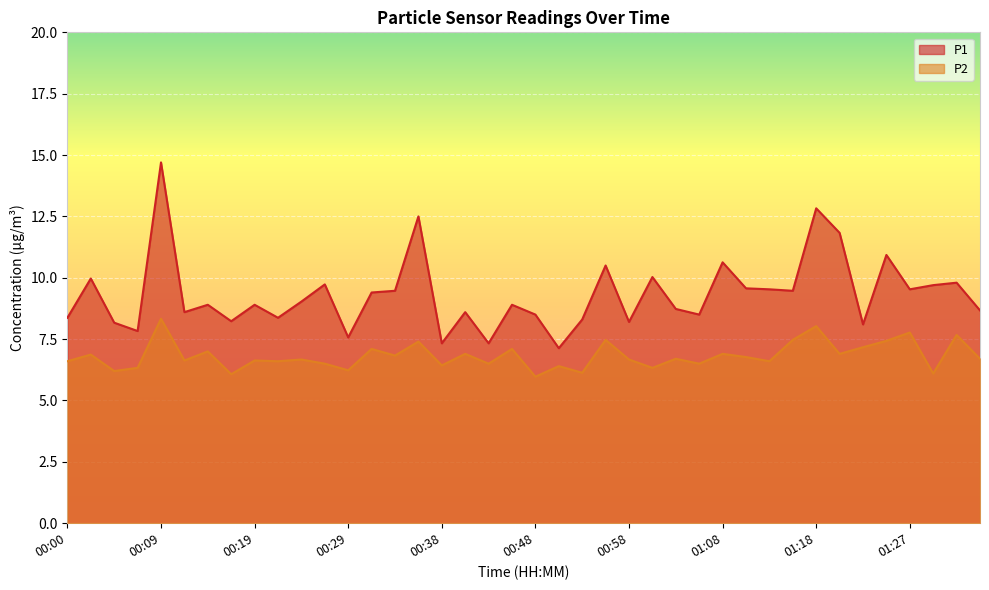

The value of P1 at 01:23 is 11.3. True or false?

False